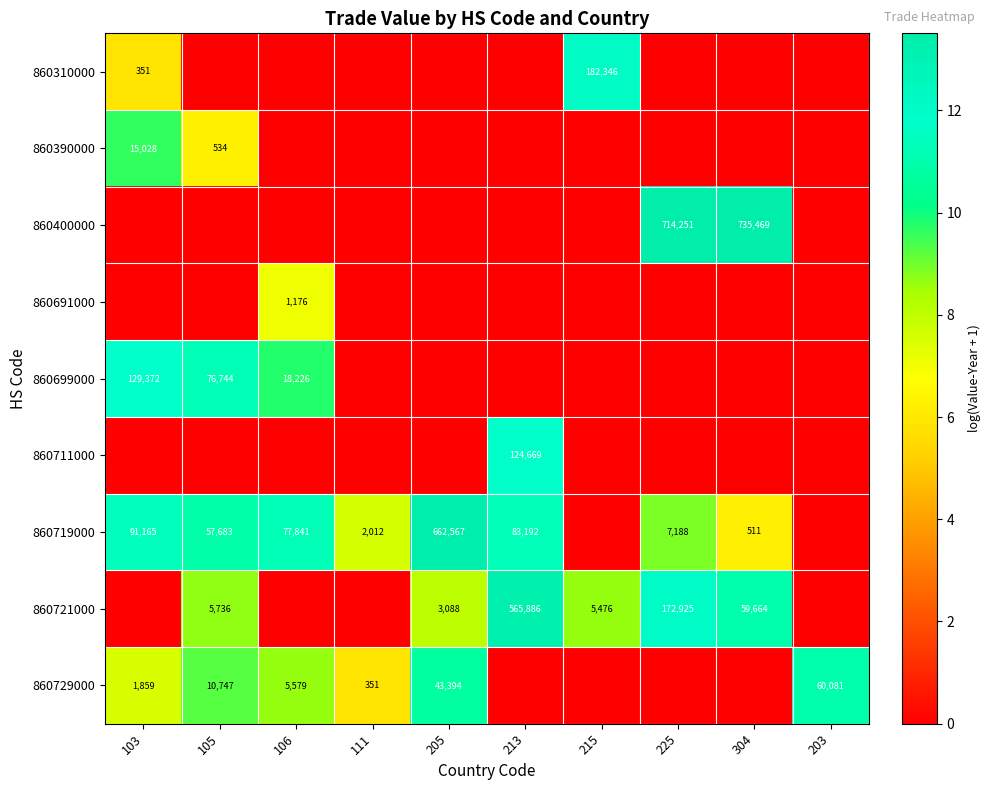

What is the maximum value shown in the chart?

13.5